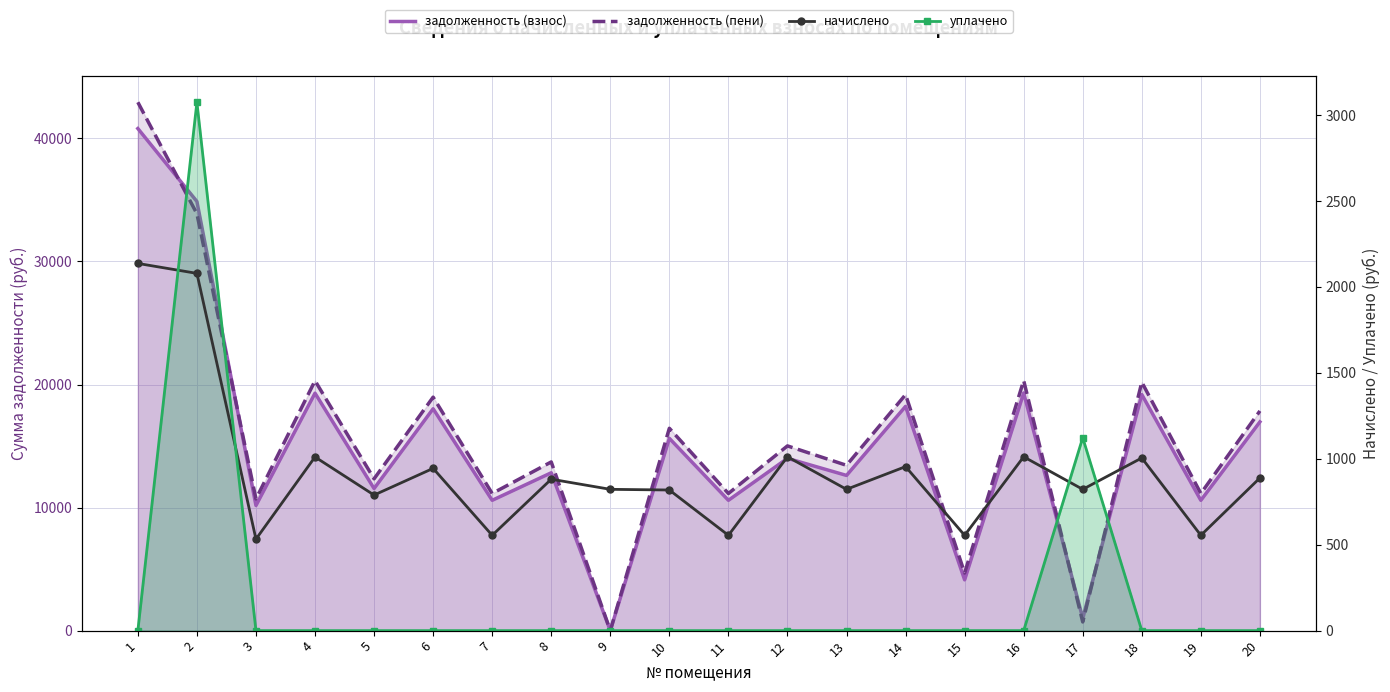

Between 18 and 7, which is larger?

18